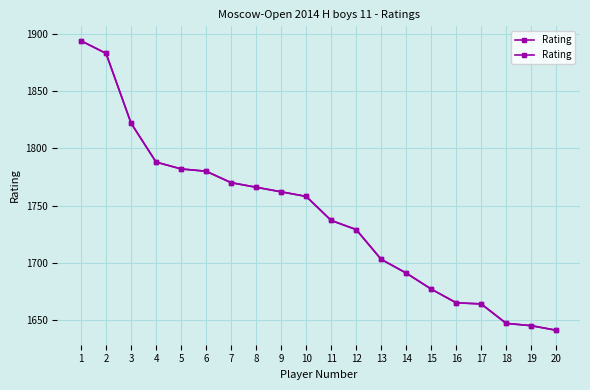

The chart shows a value of 2628 at 7. True or false?

False